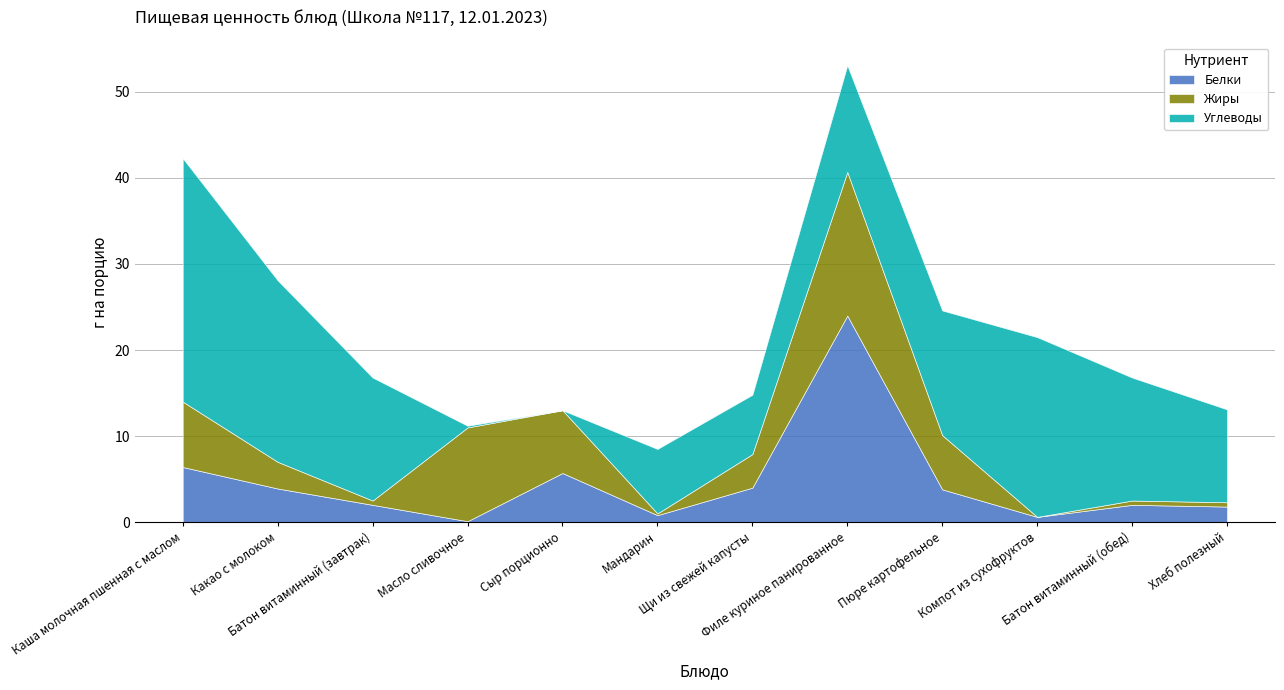

Where is Жиры nearest to the value 8?

Каша молочная пшенная с маслом